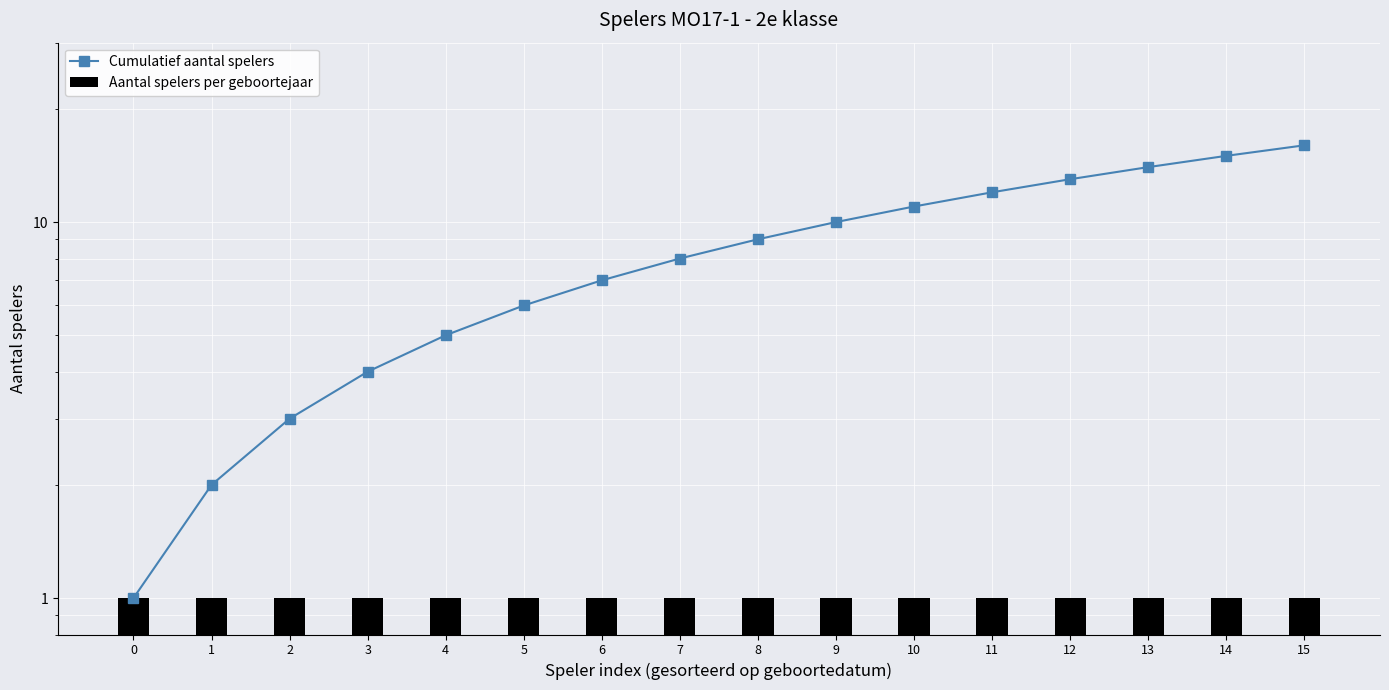

Rank the categories by Cumulatief aantal spelers value from lowest to highest.

0, 1, 2, 3, 4, 5, 6, 7, 8, 9, 10, 11, 12, 13, 14, 15